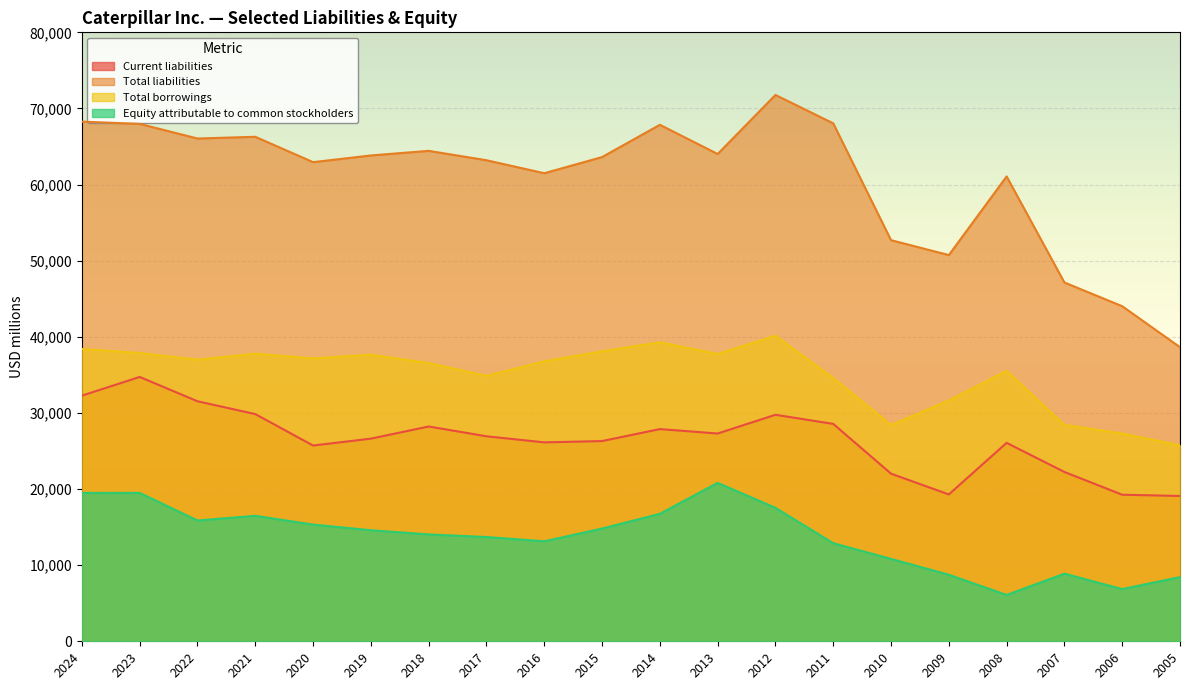

Is it true that Total liabilities equals 64018 at 2013?

True